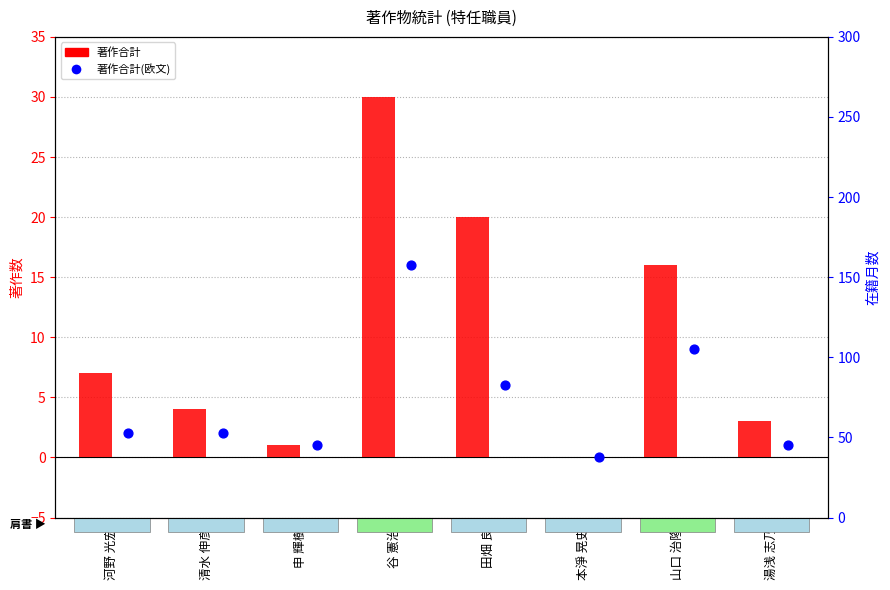

What are all the series names shown in the legend?

著作合計, 著作合計(欧文)